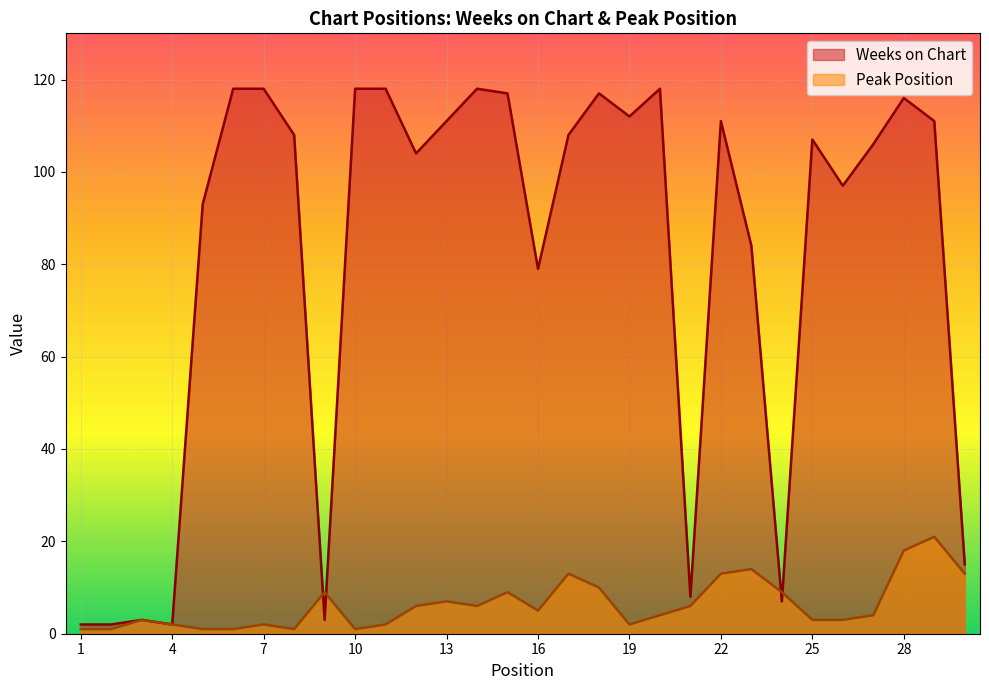

What is the difference between the maximum and second lowest values in the Weeks on Chart series?

116